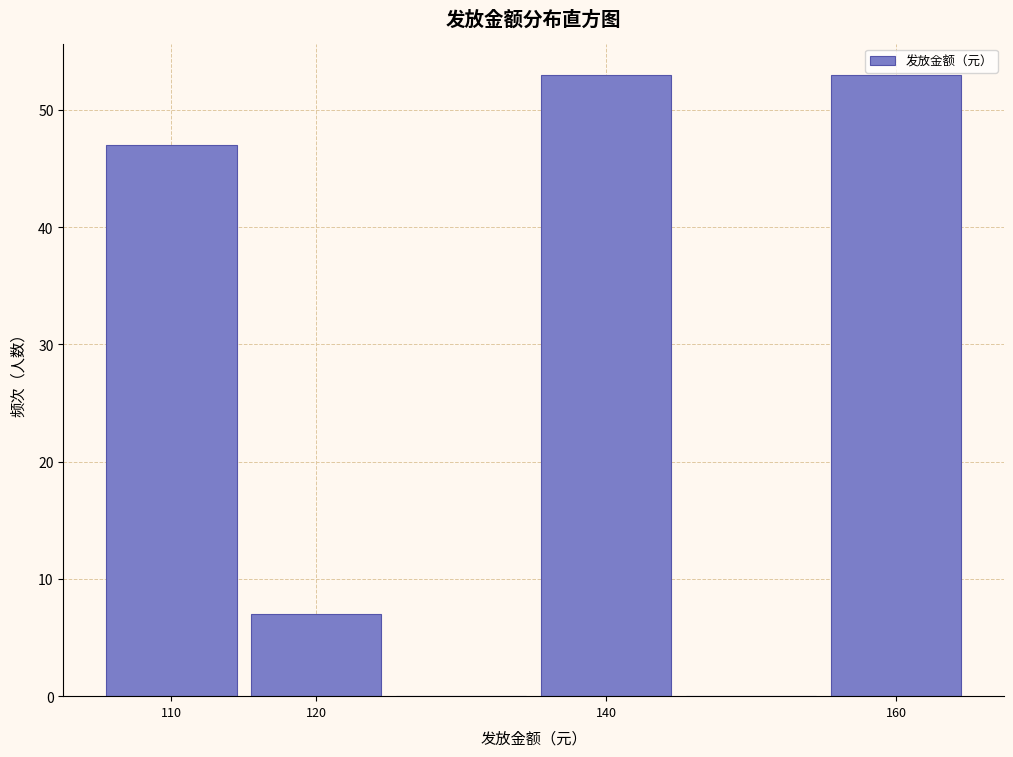

What is the height of the bar covering 115 to 125 on the x-axis? The values are not printed on the chart, so give them approximately, as read against the axis.

7